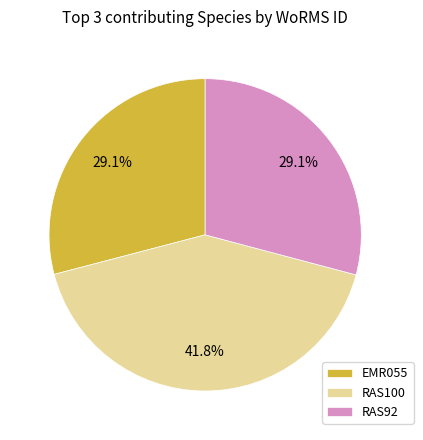

To the nearest percent, what is the difference between the EMR055 and RAS100 slice percentages?

13%